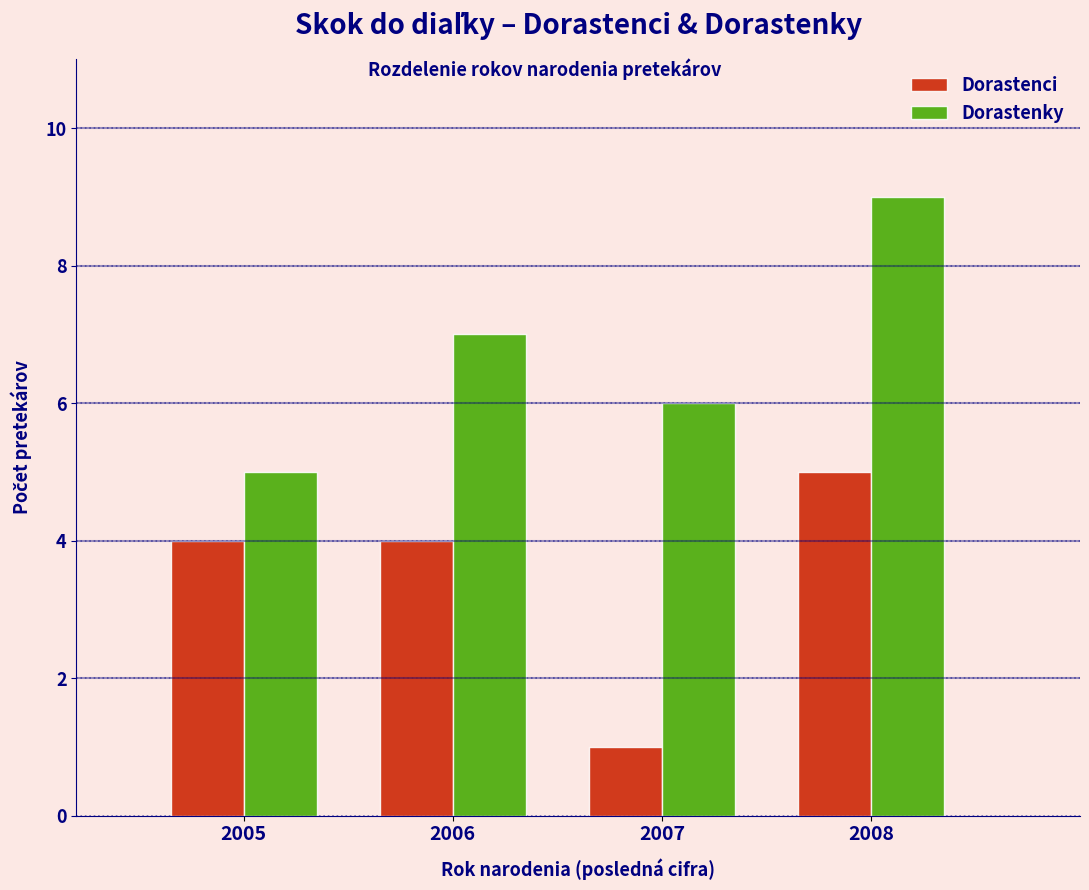

Reading left to right, extract all data points from this chart.

Dorastenci: 4	4	1	5
Dorastenky: 5	7	6	9